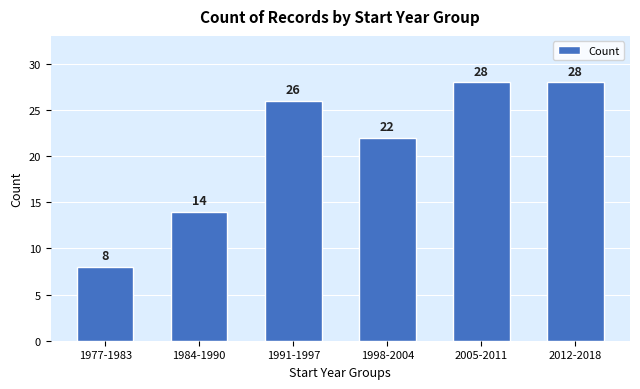

Reading left to right, extract all data points from this chart.

8	14	26	22	28	28